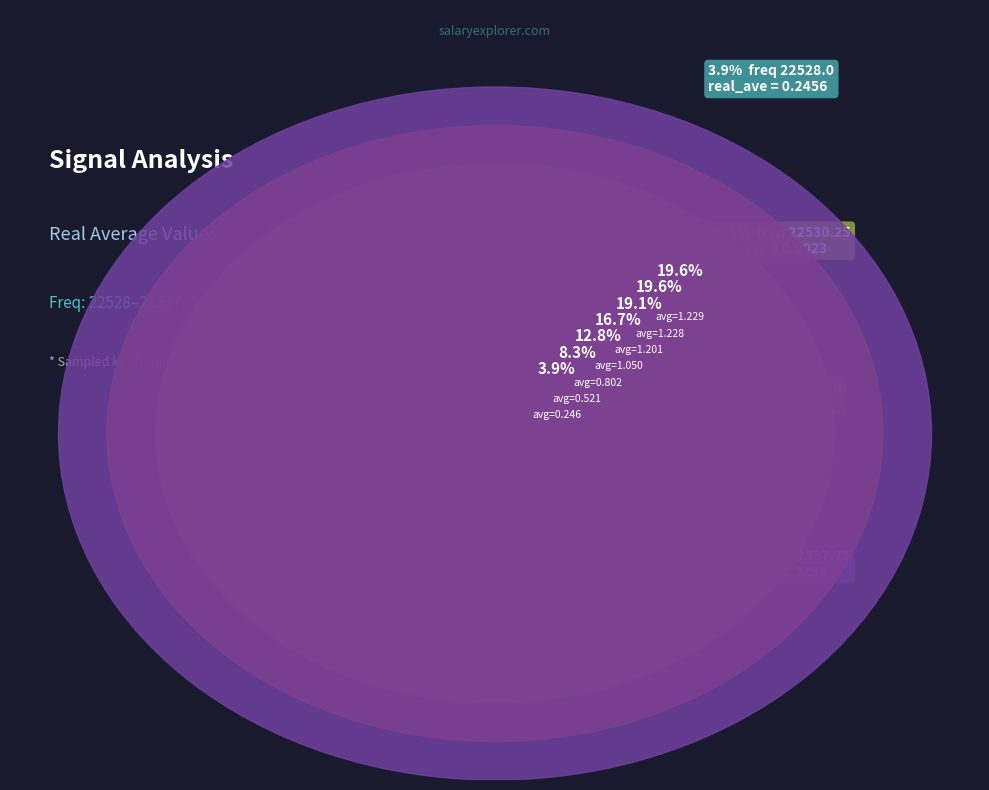

To the nearest percent, what is the difference between the 22531.5 and 22528.0 slice percentages?

9%